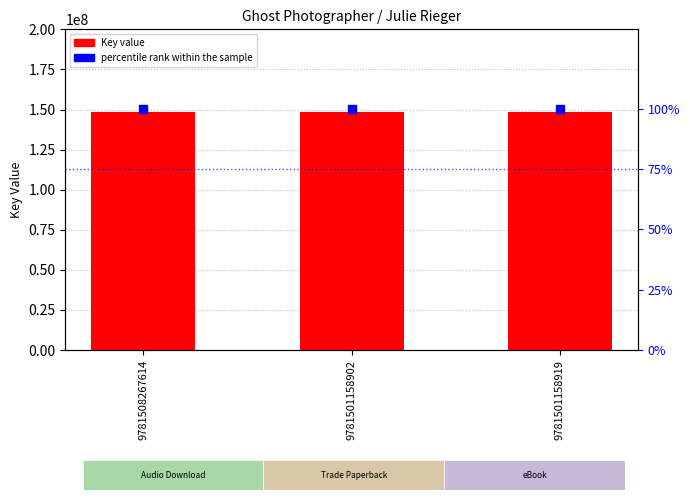

At which category is the sum across all series the highest?

9781508267614